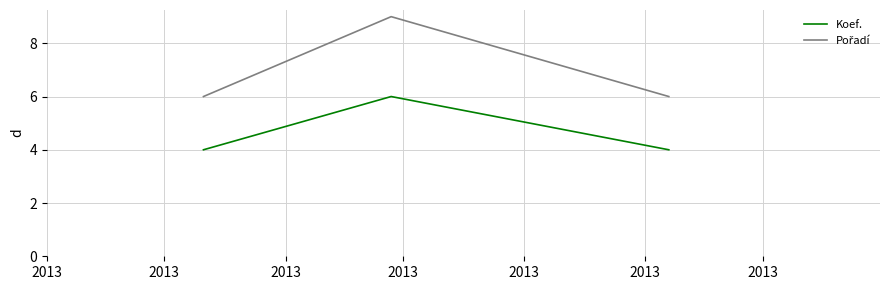

At how many categories does at least one series exceed 5?

3